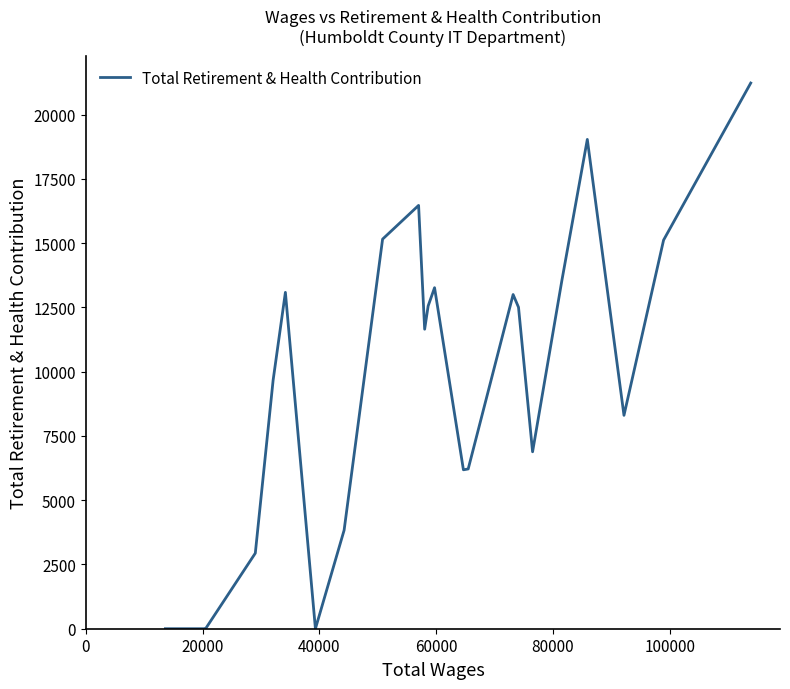

What is the difference between the maximum and minimum values?

21231